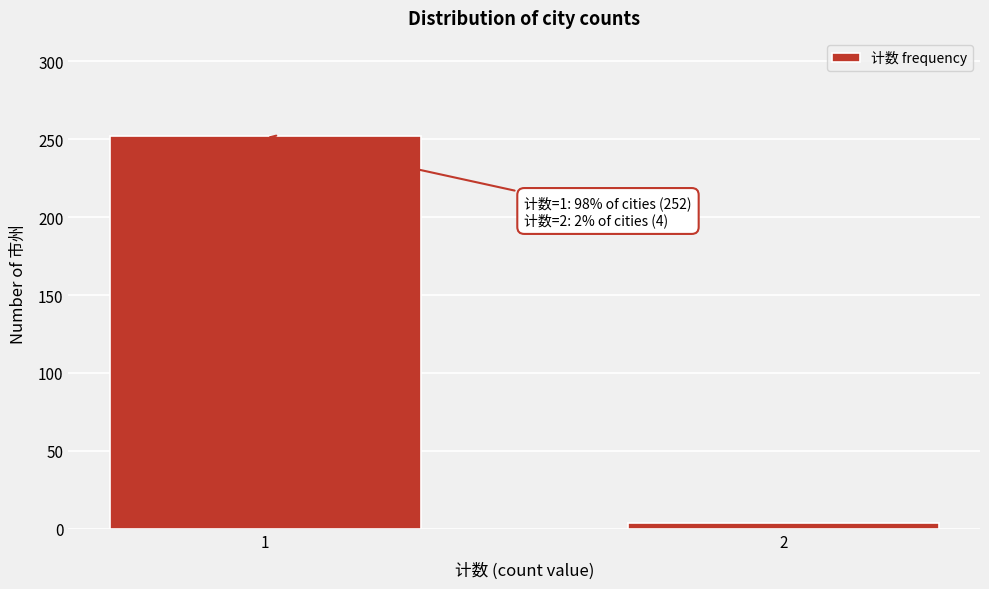

Reading left to right, what are all the values shown in this chart?

1=252	2=4